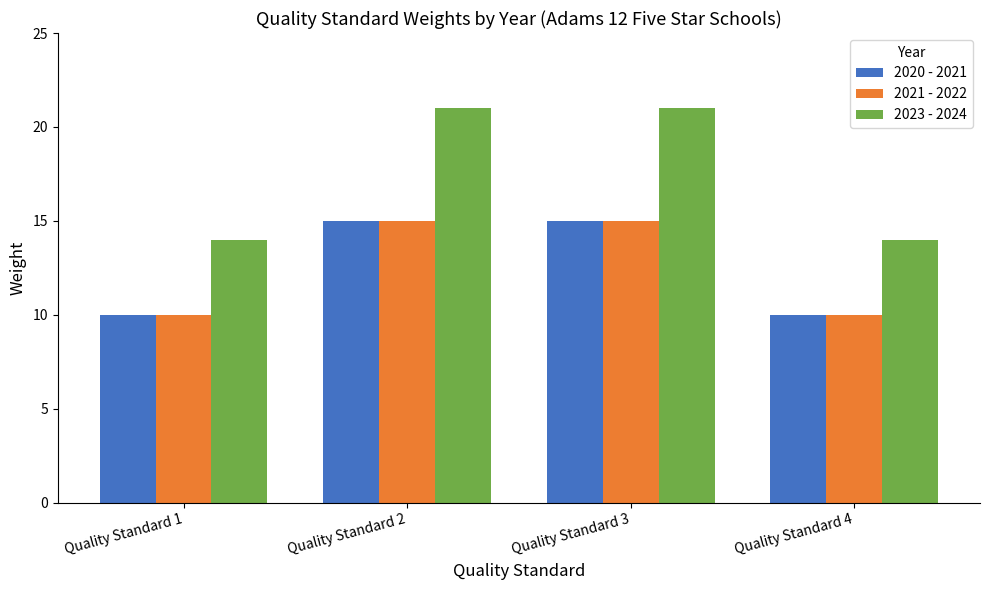

How many data points in 2020 - 2021 are less than 15?

2